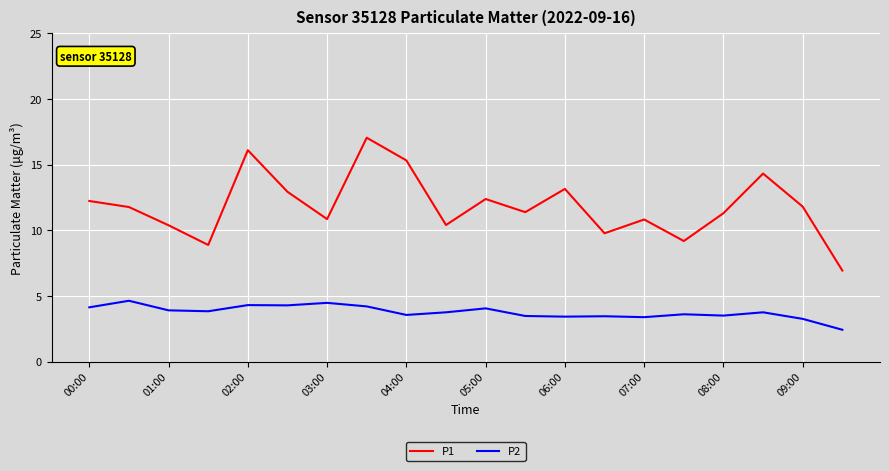

What is the difference between the maximum and minimum values in the P2 series?

2.2